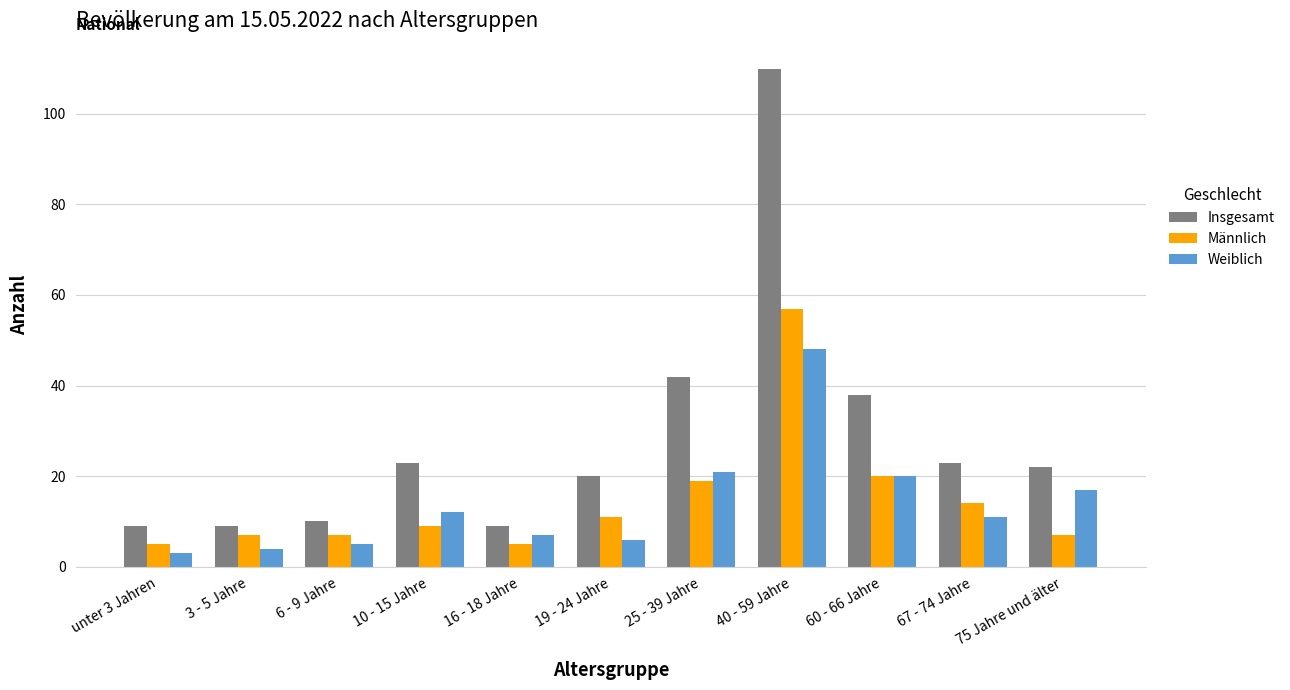

What is the label of the 10th bar from the right?

3 - 5 Jahre